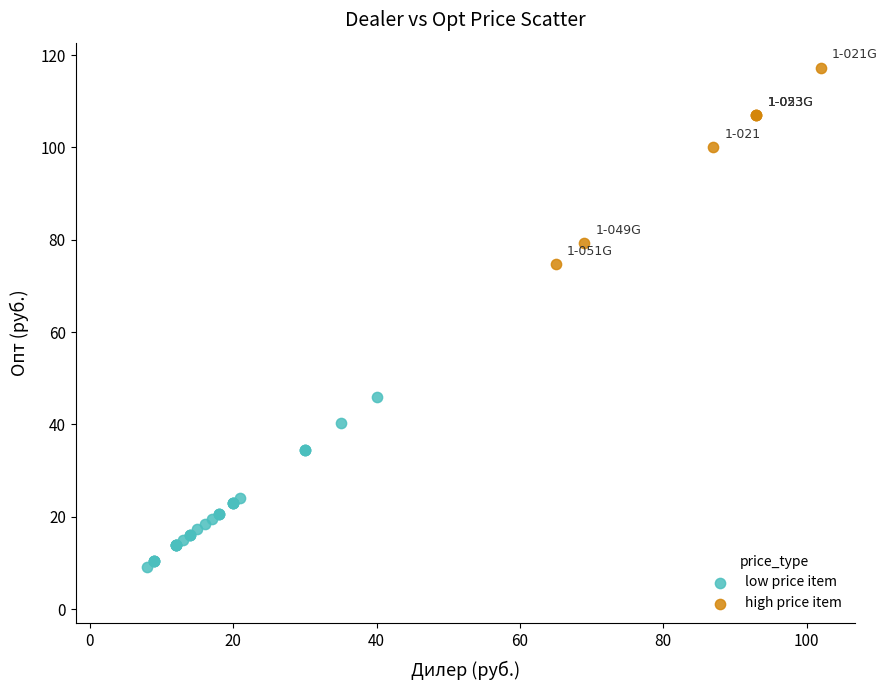

Which series reaches the minimum Y coordinate?

low price item